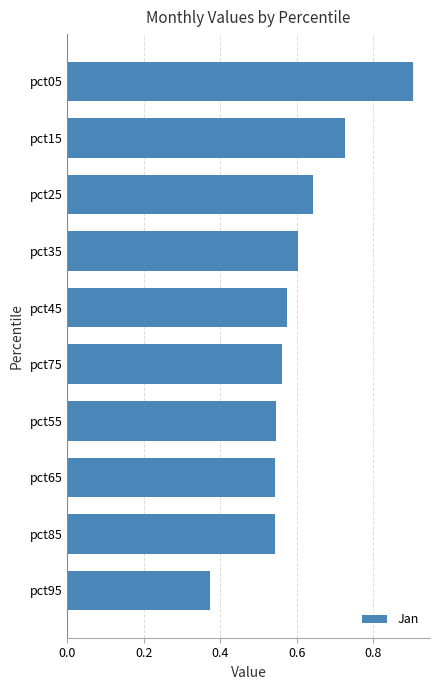

The value at pct05 is 0.9. True or false?

True